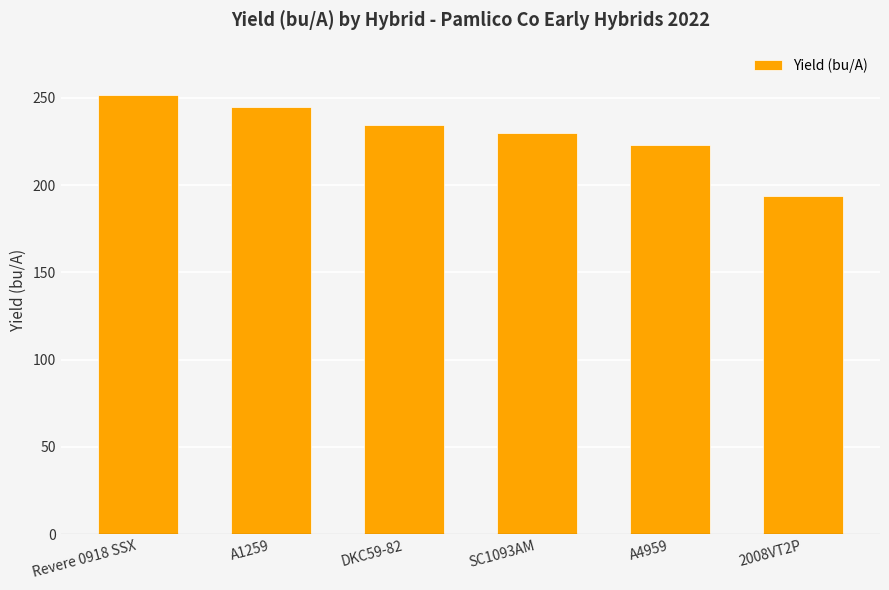

List the labels in order of value, smallest first.

2008VT2P, A4959, SC1093AM, DKC59-82, A1259, Revere 0918 SSX